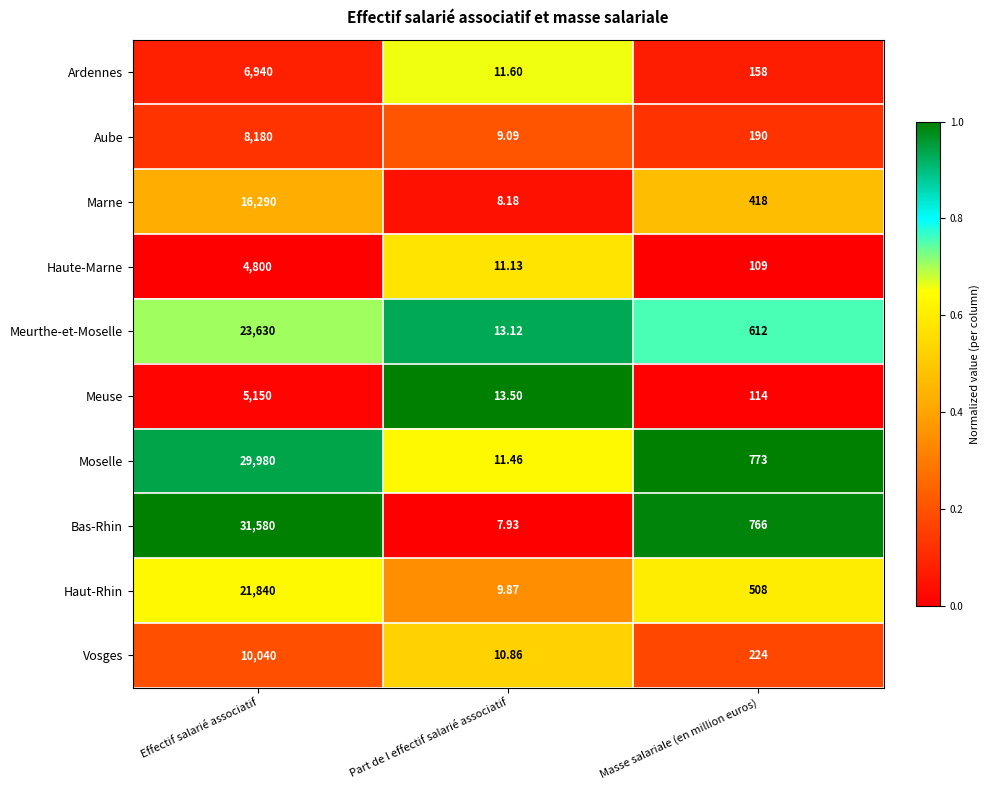

At which category is the sum across all series the highest?

Effectif salarié associatif